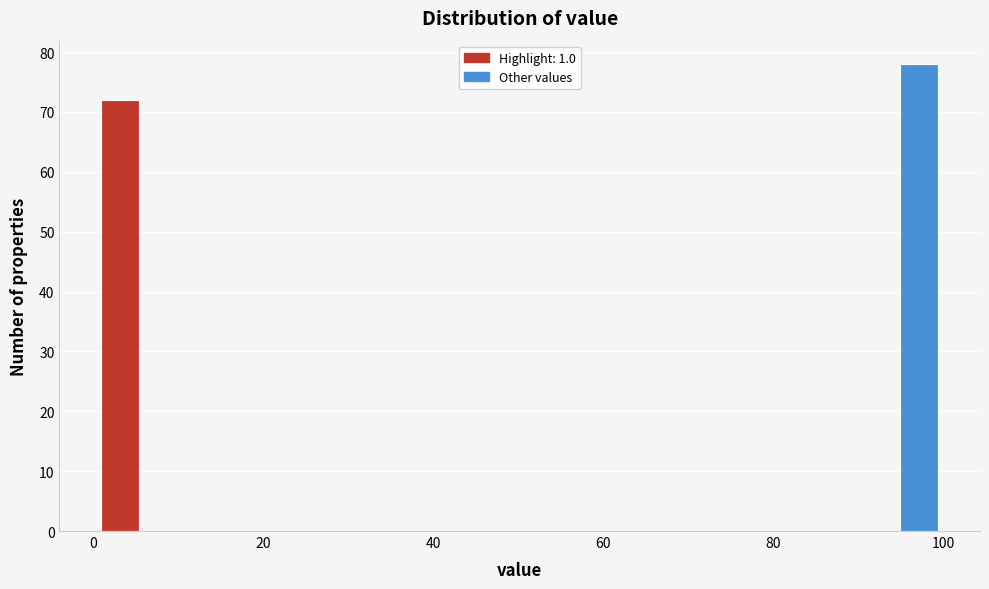

Read against the x-axis, roughly where is the centre of the tallest bar?

98